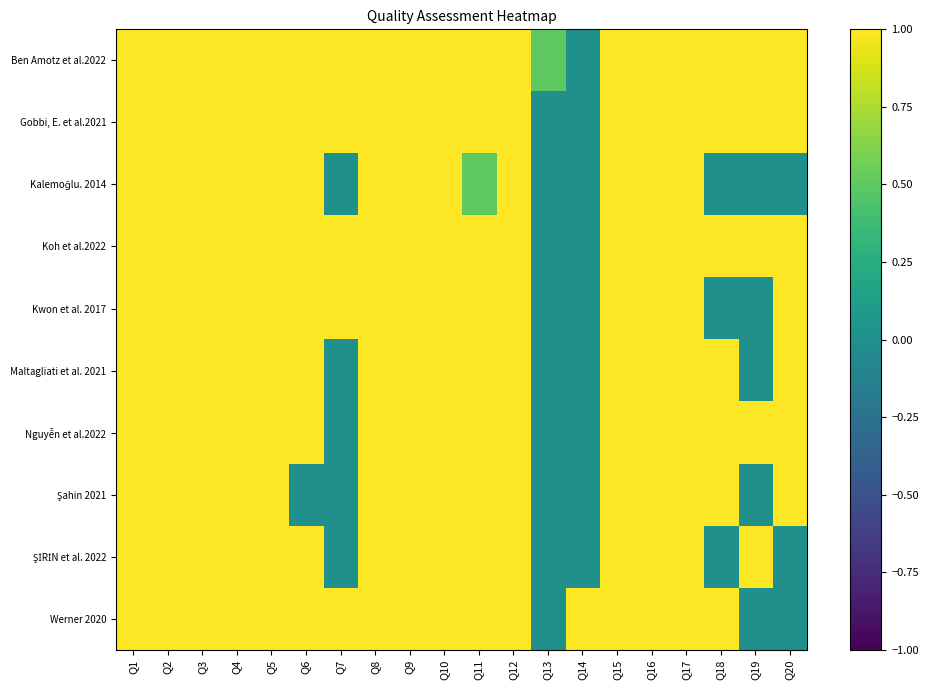

Count the number of data series in this chart.

10